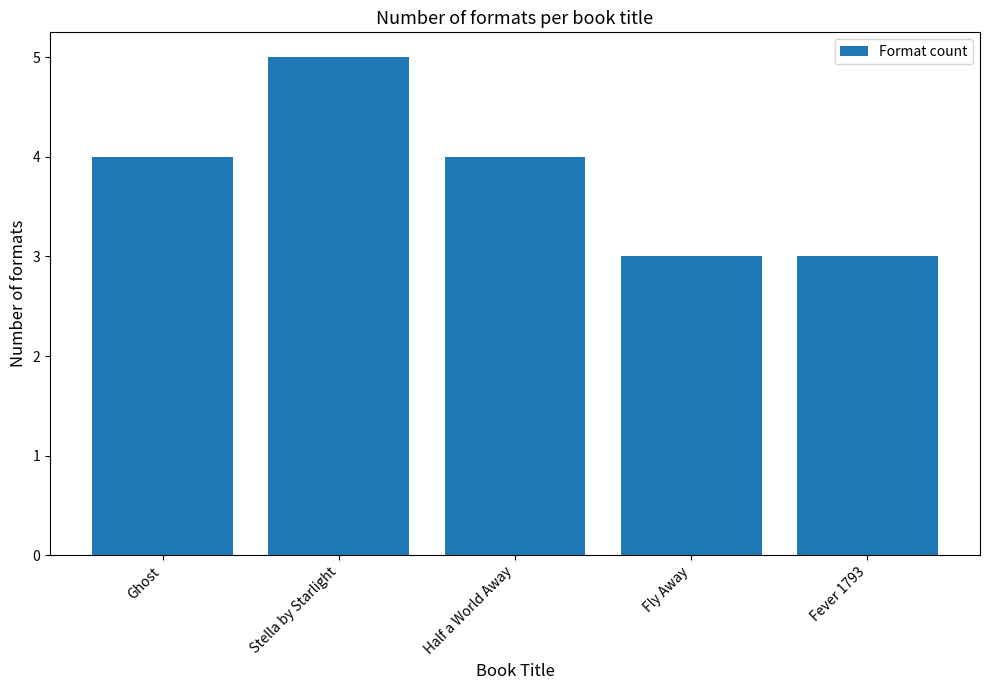

Read the value at Ghost.

4